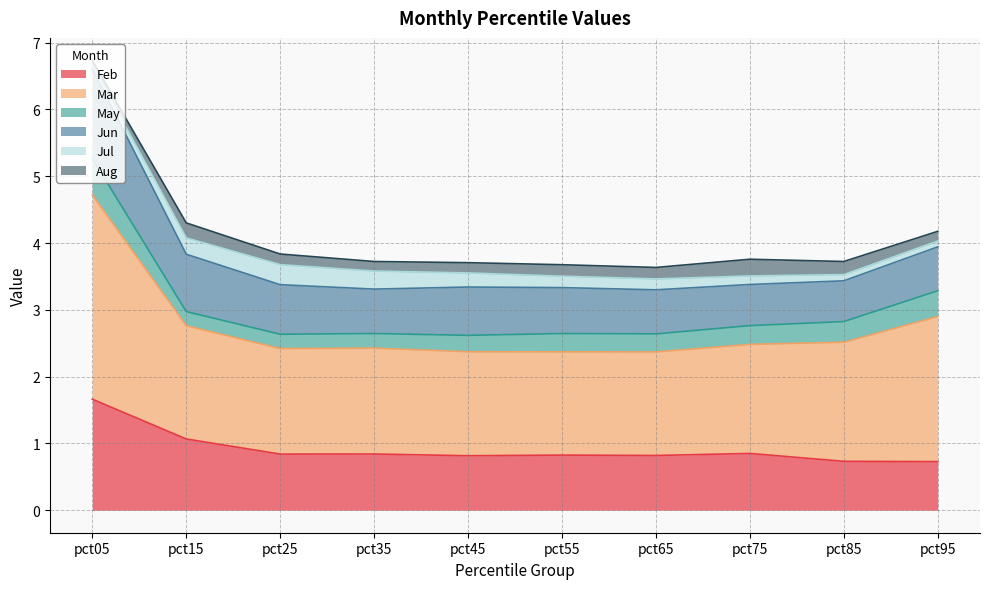

True or false: Aug has more than 2 interior local peaks.

False